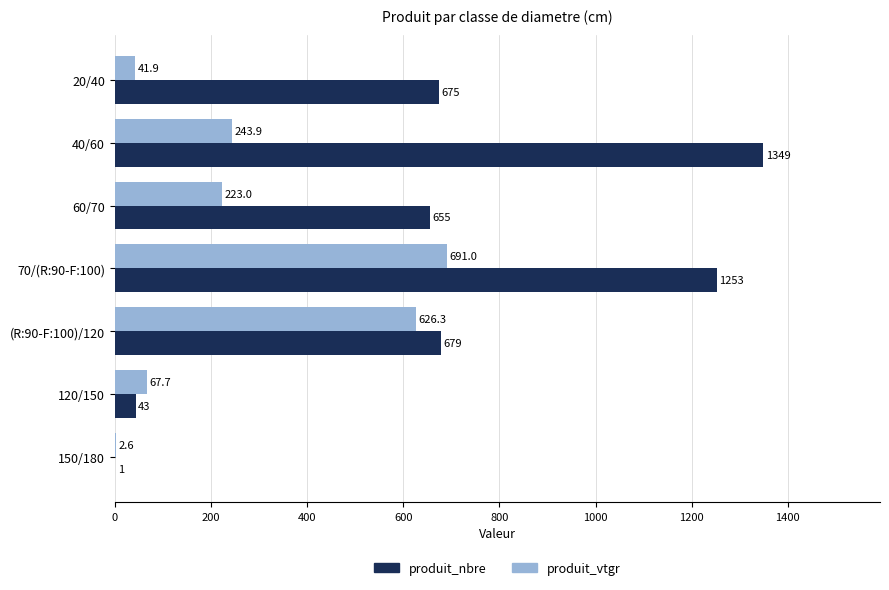

What is the sum of the produit_nbre values at 40/60 and 120/150?

1392.0